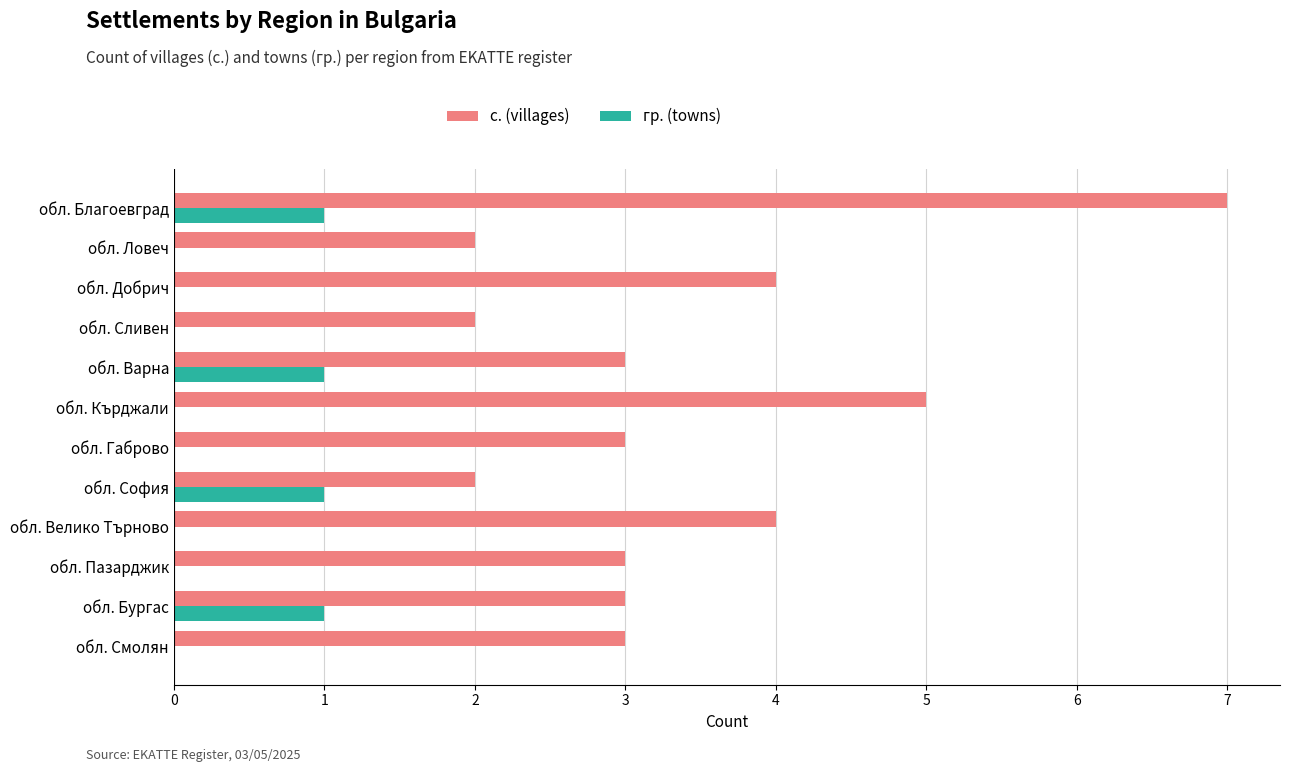

The с. (villages) series shows 5 at обл. Пазарджик. True or false?

False